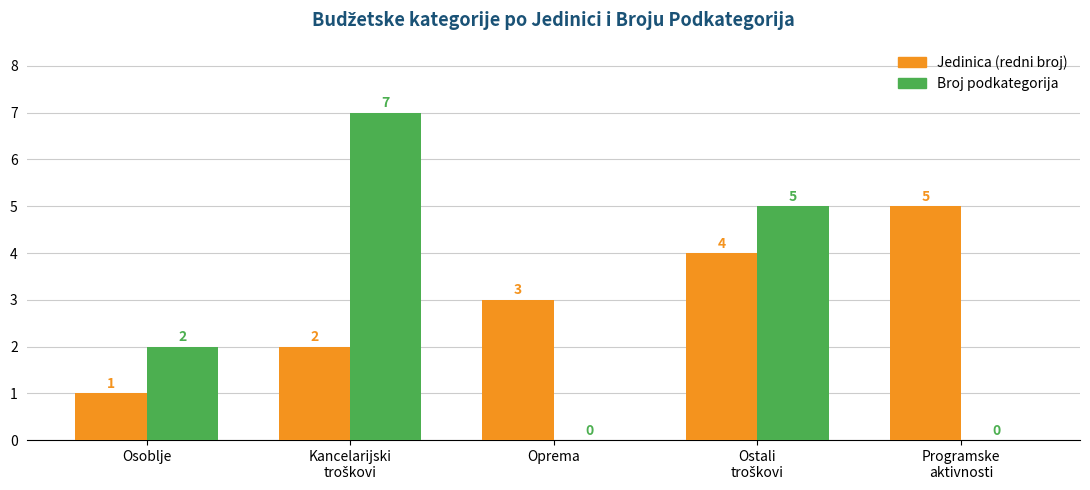

What is the sum of all Jedinica (redni broj) values?

15